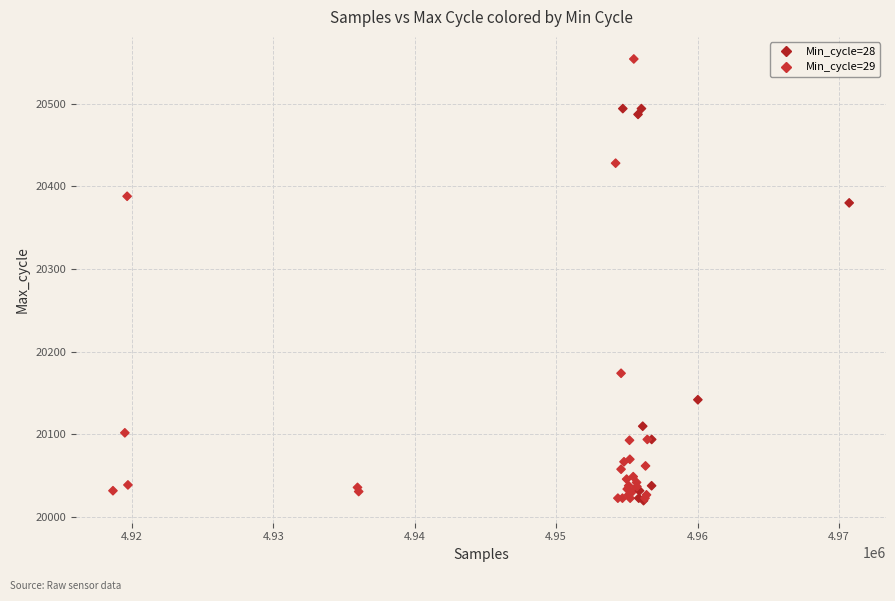

What Y value in the scatter plot is closest to 20287?

20380